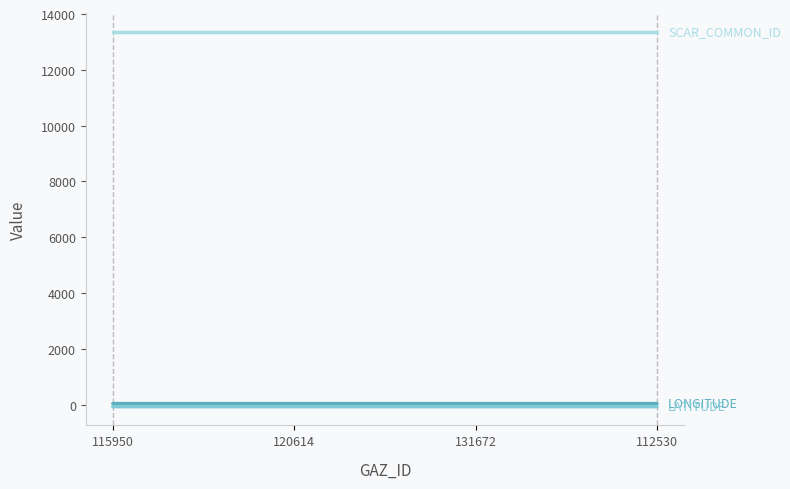

What is the greatest value displayed?

13365.0